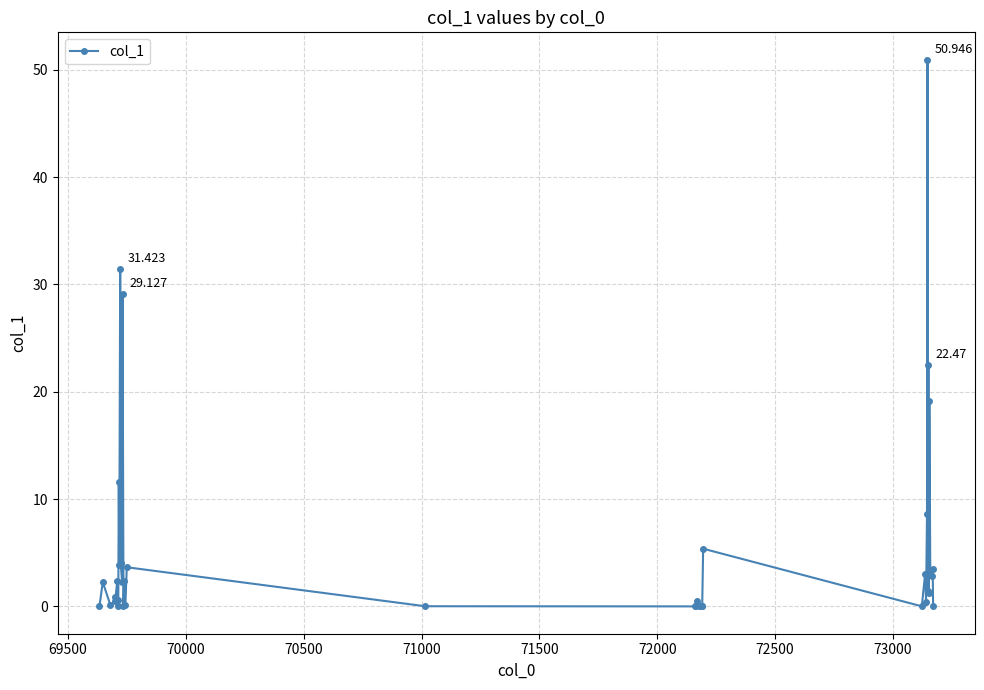

True or false: the data has more than 1 interior local peaks.

True